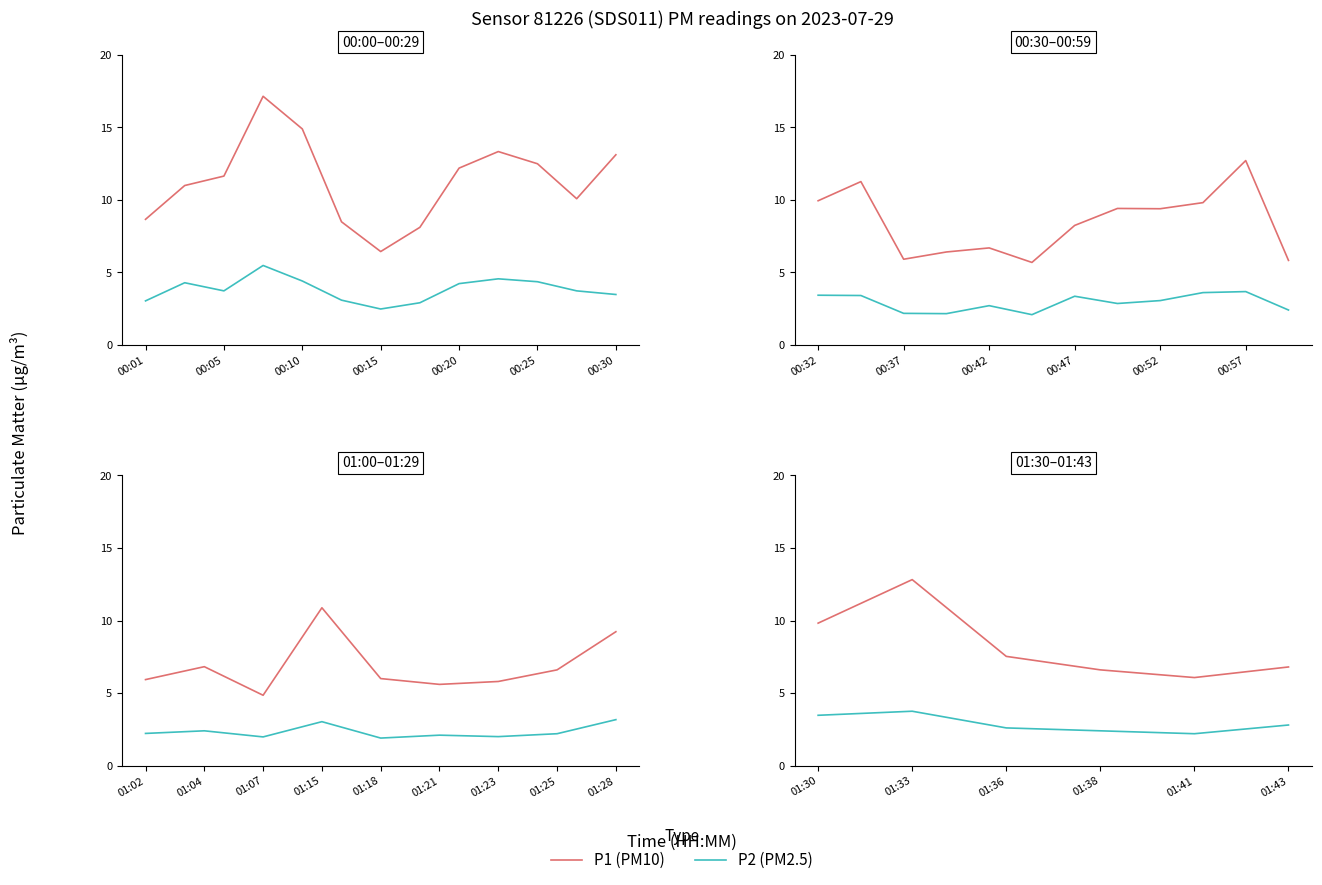

Rank the series at 01:41 from lowest to highest value.

P2 (PM2.5), P1 (PM10)